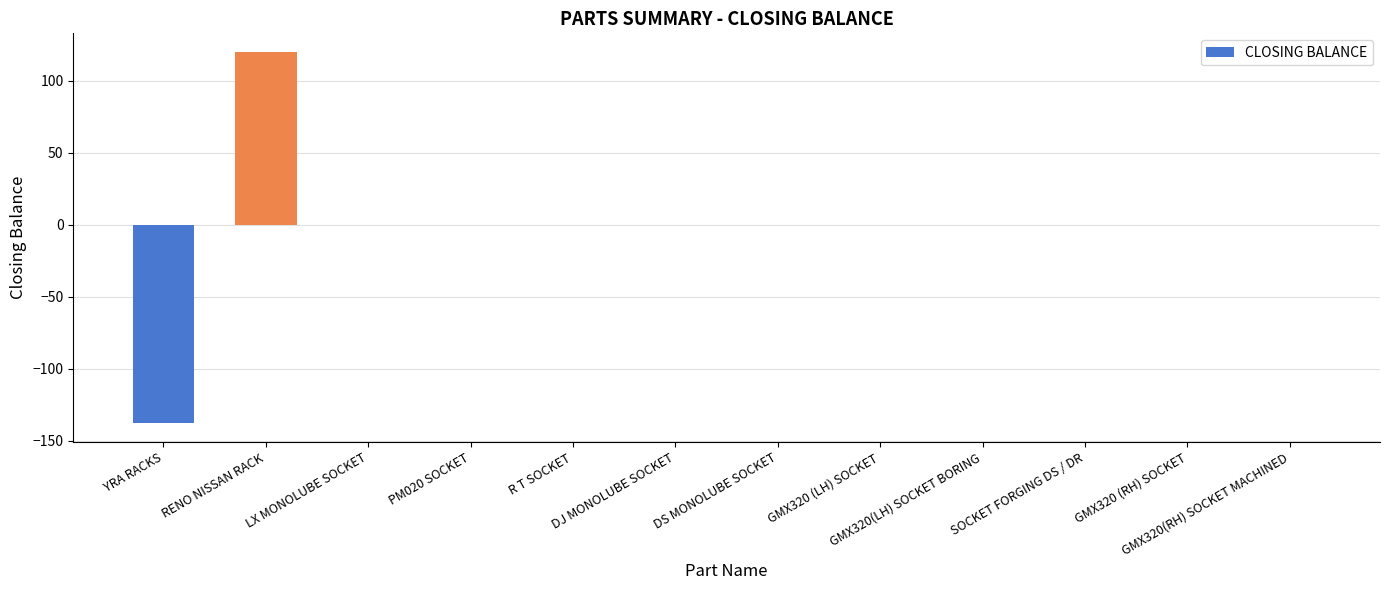

What is the maximum value shown in the chart?

120